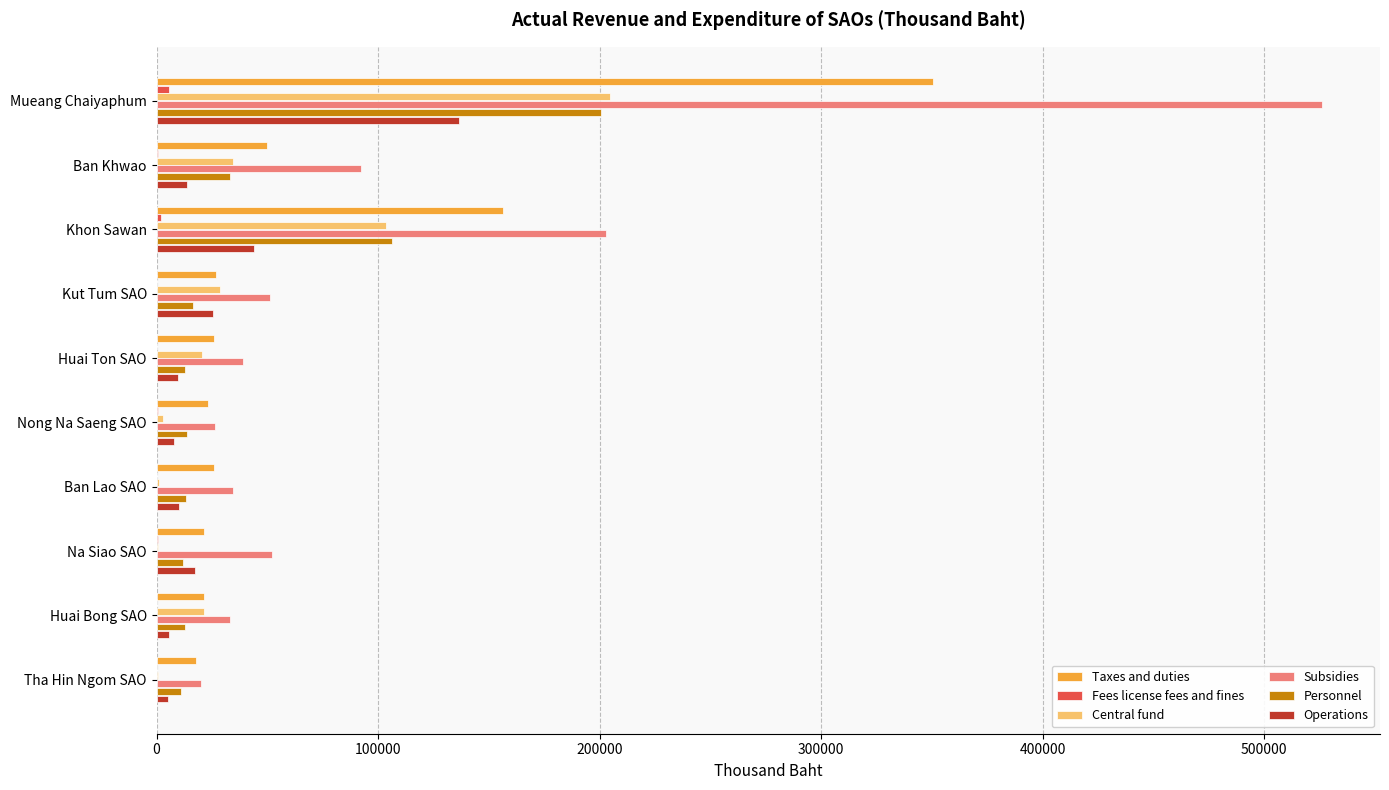

At which label is Operations closest to 70961?

Khon Sawan